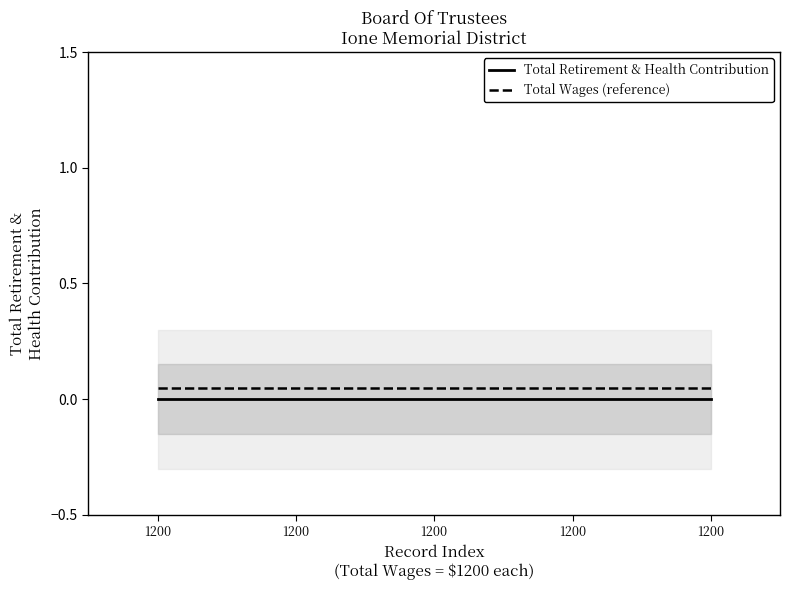

Rank the series at 1200 from lowest to highest value.

Total Retirement & Health Contribution, Total Wages (reference)